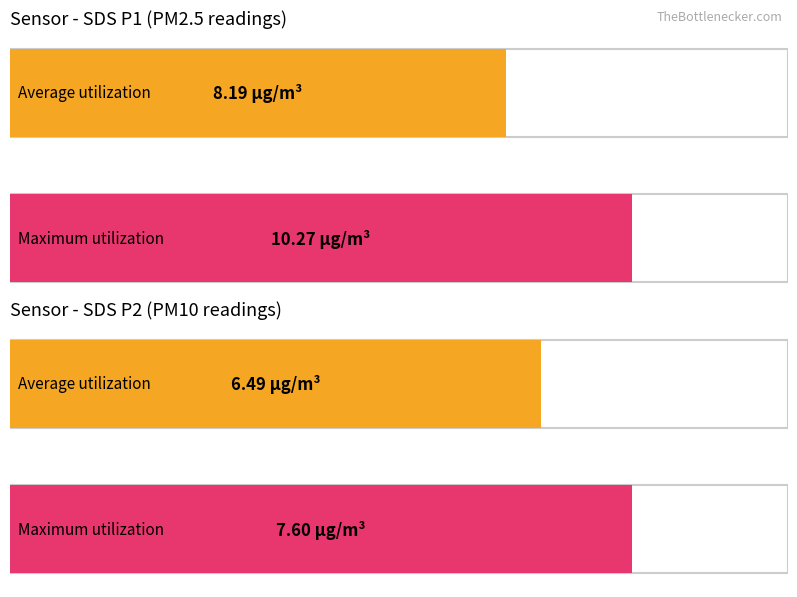

How many bars are there in each group?

2